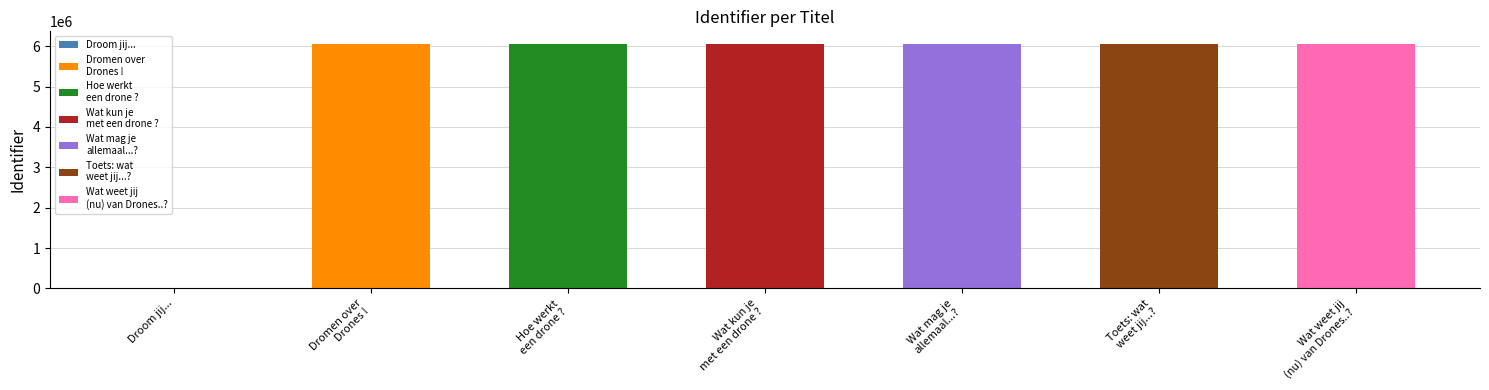

Where does the data first go above 6063775?

Wat kun je met een drone ?